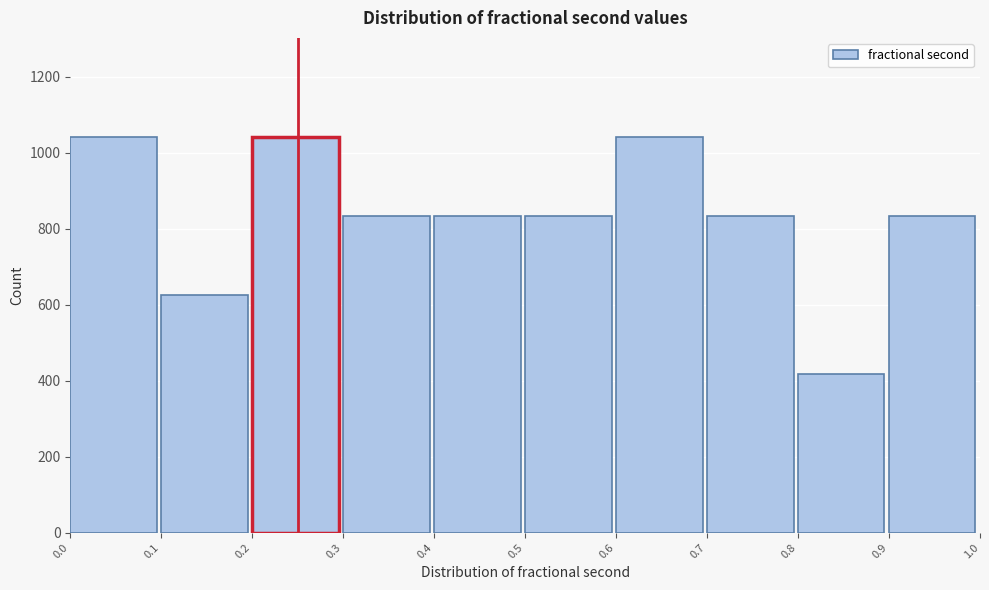

Reading left to right, list every bar in this chart as the range it spans on the x-axis followed by its height. The values are not printed on the chart, so give them approximately, as read against the axis.

0.0 to 0.1: 1040
0.1 to 0.2: 620
0.2 to 0.3: 1040
0.3 to 0.4: 840
0.4 to 0.5: 840
0.5 to 0.6: 840
0.6 to 0.7: 1040
0.7 to 0.8: 840
0.8 to 0.9: 420
0.9 to 1.0: 840